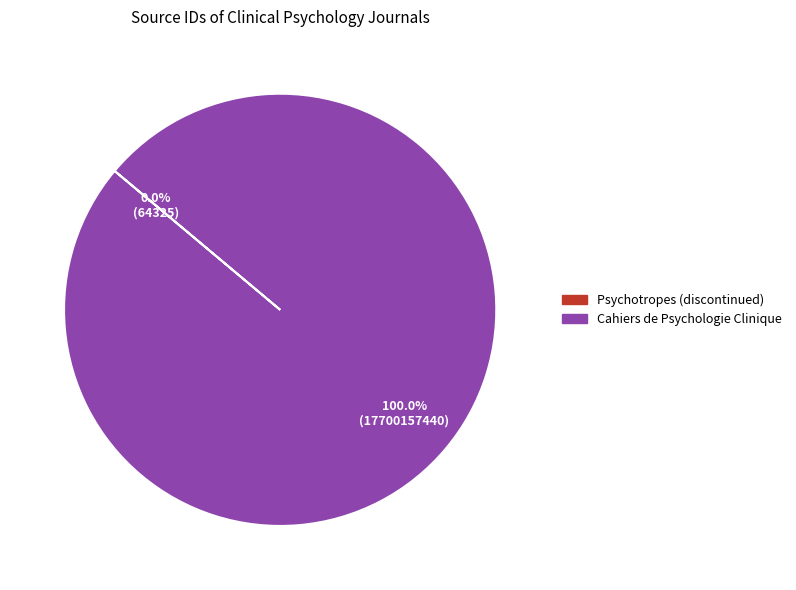

What is the largest slice in the pie chart?

Cahiers de Psychologie Clinique